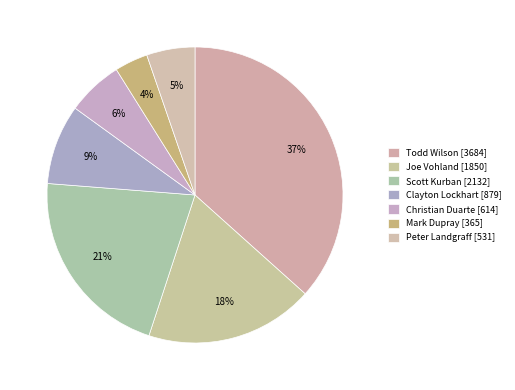

Between Joe Vohland and Mark Dupray, which is larger?

Joe Vohland